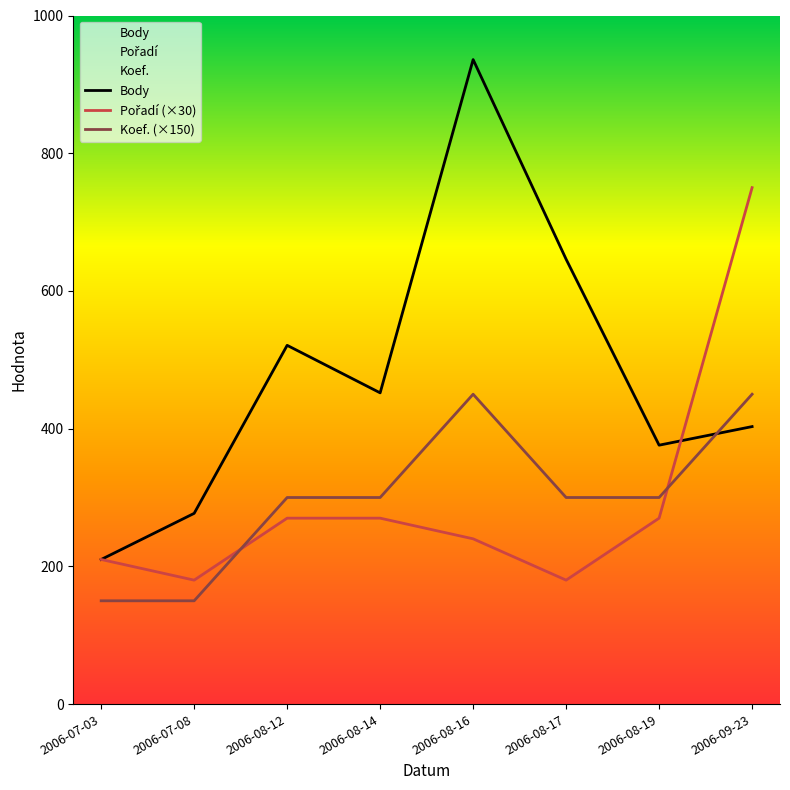

Where is the first local maximum for Body?

2006-08-12